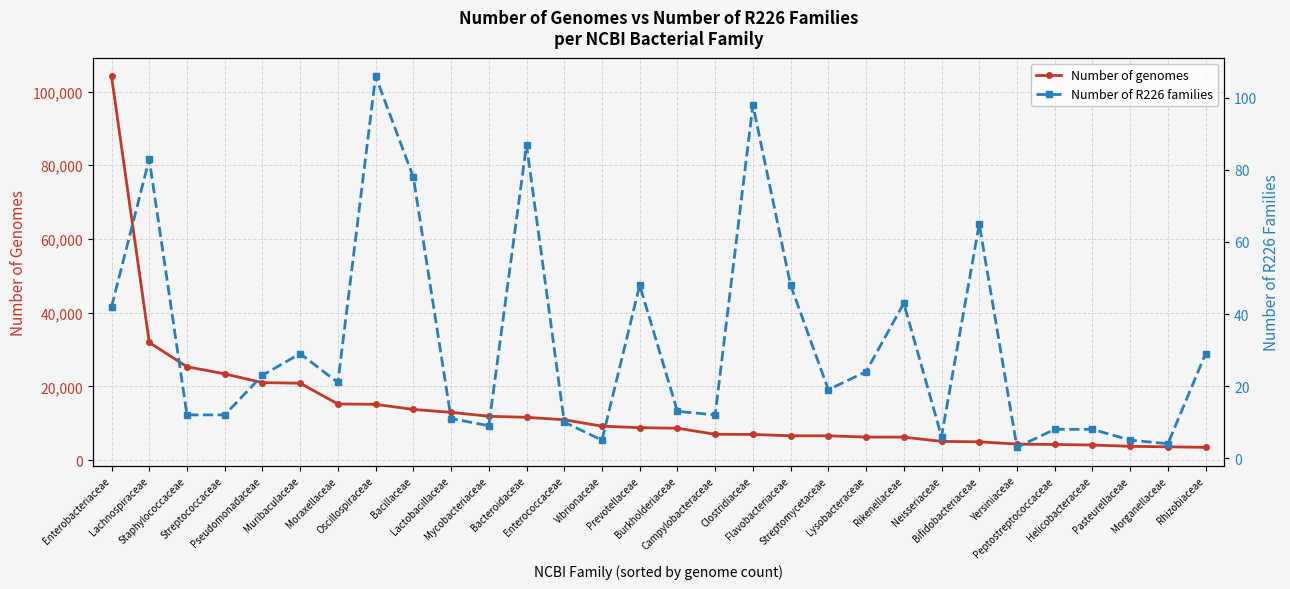

What is the sum of all Number of genomes values?

417361